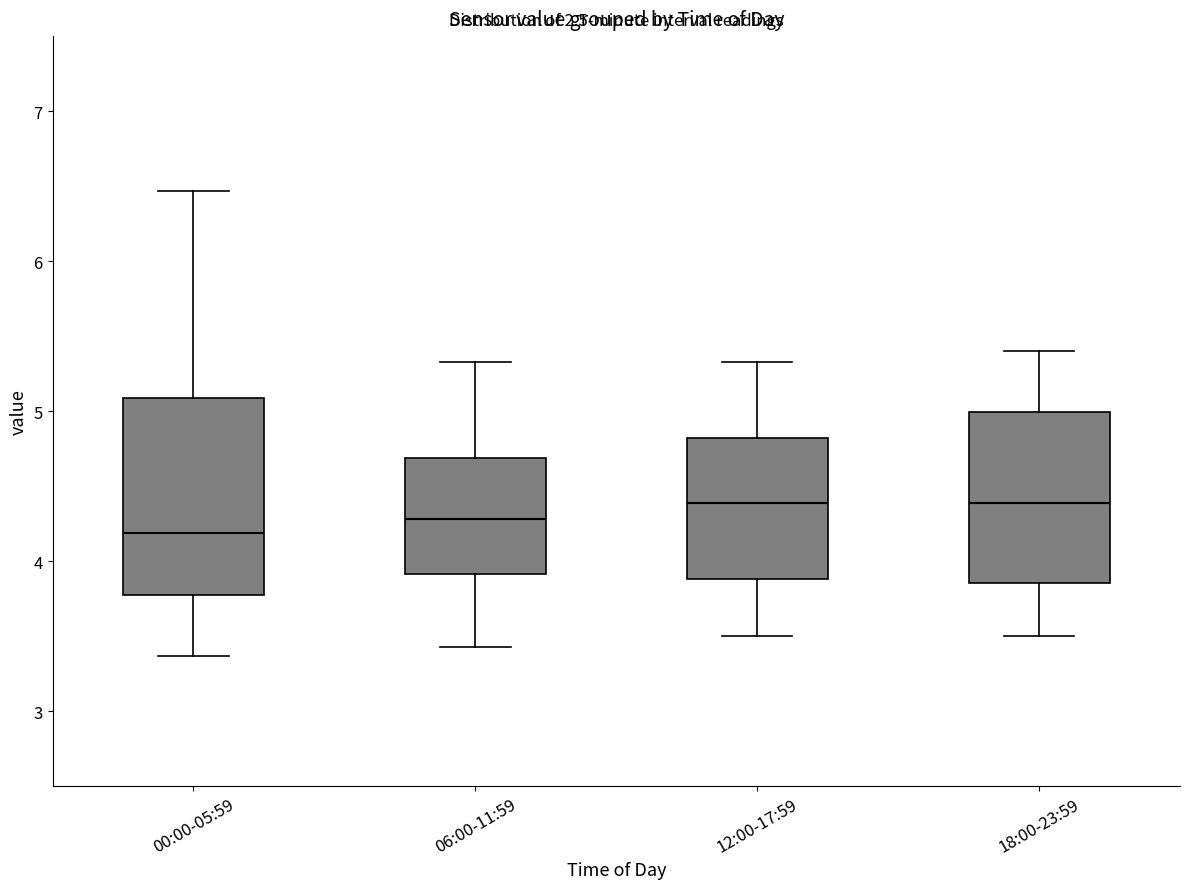

Reading left to right, read every box against the y-axis: the position of its median line, the range the box covers, and the ends of its whiskers. The values are not printed on the chart, so give them approximately, as read against the axis.

00:00-05:59: median 4.2, box 3.8 to 5.1, whiskers 3.4 to 6.5
06:00-11:59: median 4.3, box 3.9 to 4.7, whiskers 3.4 to 5.3
12:00-17:59: median 4.4, box 3.9 to 4.8, whiskers 3.5 to 5.3
18:00-23:59: median 4.4, box 3.9 to 5.0, whiskers 3.5 to 5.4